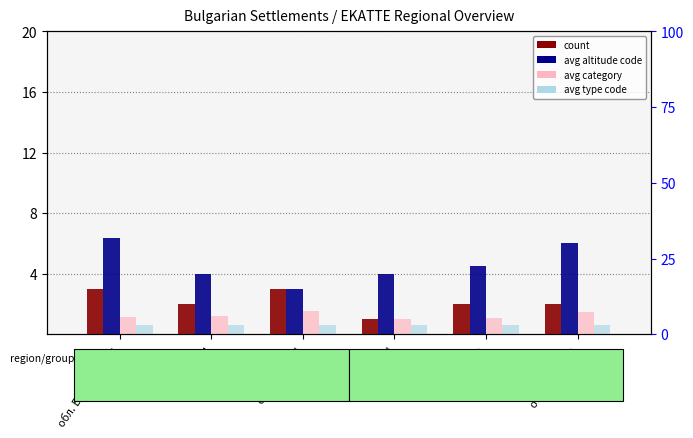

What is the label of the 6th bar from the right?

обл. Благоевград